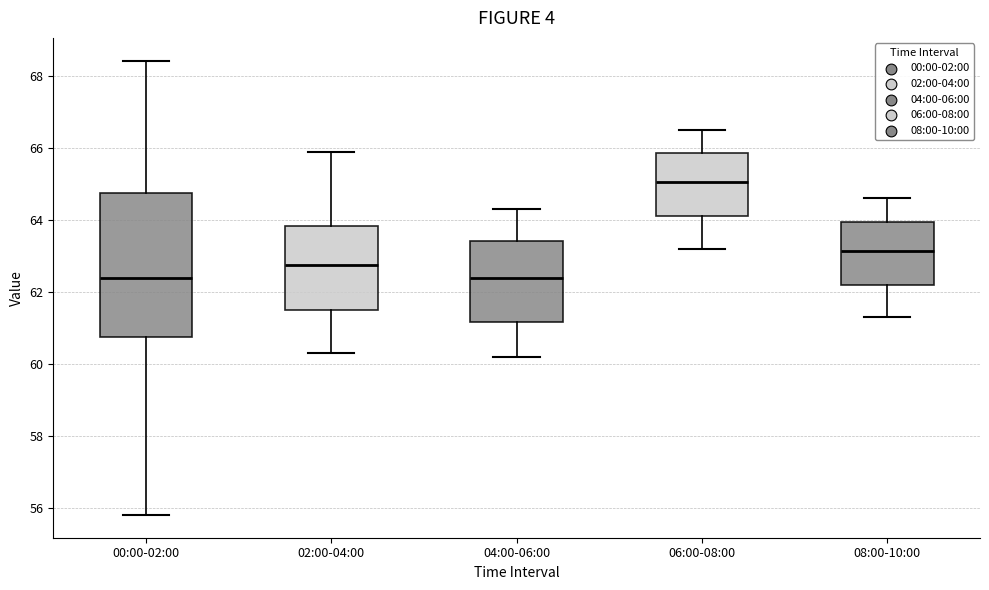

Reading left to right, transcribe this box plot: for each box, give where its median line is, the range the box spans, and where its two whiskers end, as read against the y-axis. The values are not printed on the chart, so give them approximately, as read against the axis.

00:00-02:00: median 62.4, box 60.8 to 64.8, whiskers 55.8 to 68.4
02:00-04:00: median 62.8, box 61.6 to 63.8, whiskers 60.4 to 66.0
04:00-06:00: median 62.4, box 61.2 to 63.4, whiskers 60.2 to 64.4
06:00-08:00: median 65.0, box 64.2 to 65.8, whiskers 63.2 to 66.6
08:00-10:00: median 63.2, box 62.2 to 64.0, whiskers 61.4 to 64.6